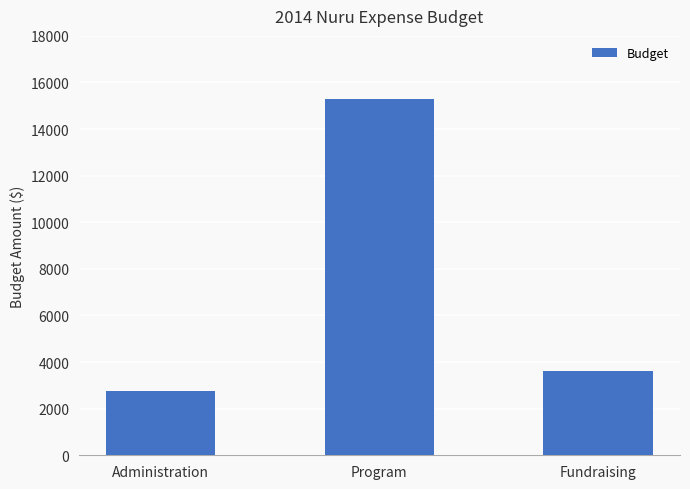

Which has a higher value, Program or Administration?

Program